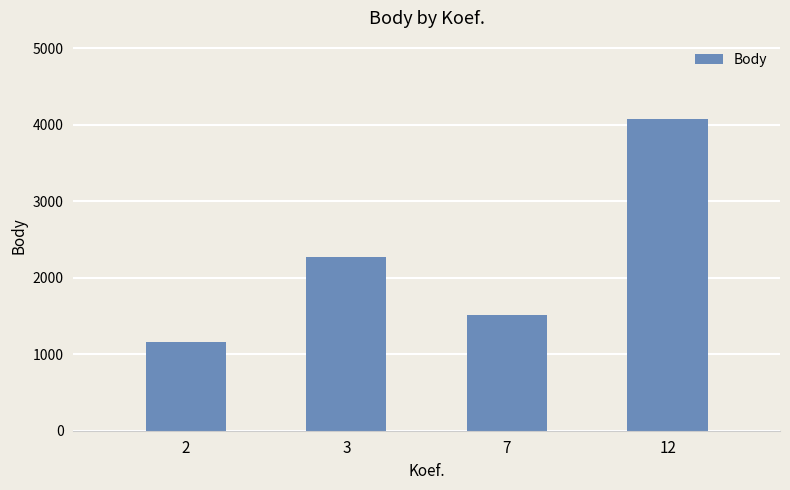

Reading left to right, what are all the values shown in this chart?

2=1156.0	3=2276.7	7=1506.5	12=4079.0